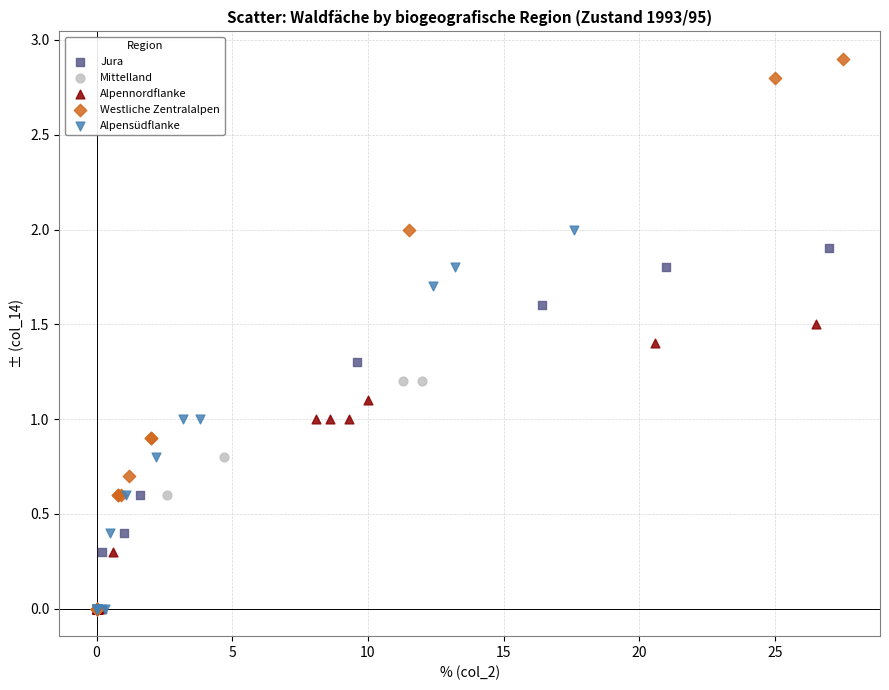

Which series reaches the maximum Y coordinate?

Westliche Zentralalpen